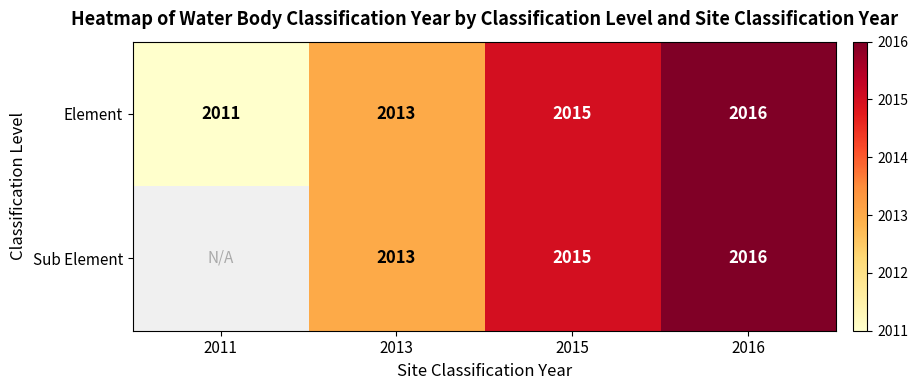

At which label is Element closest to 2013?

2013